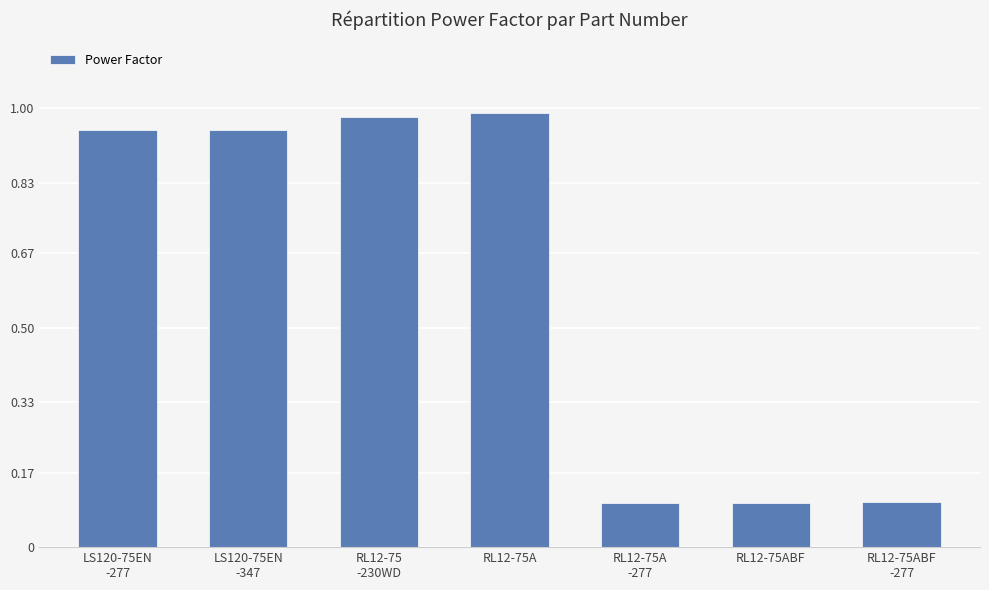

What is the smallest value displayed?

0.1